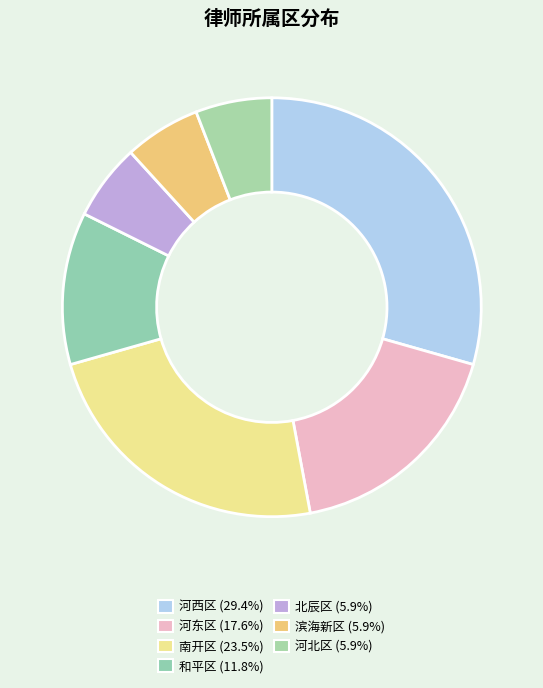

How many slices are in this pie chart?

7